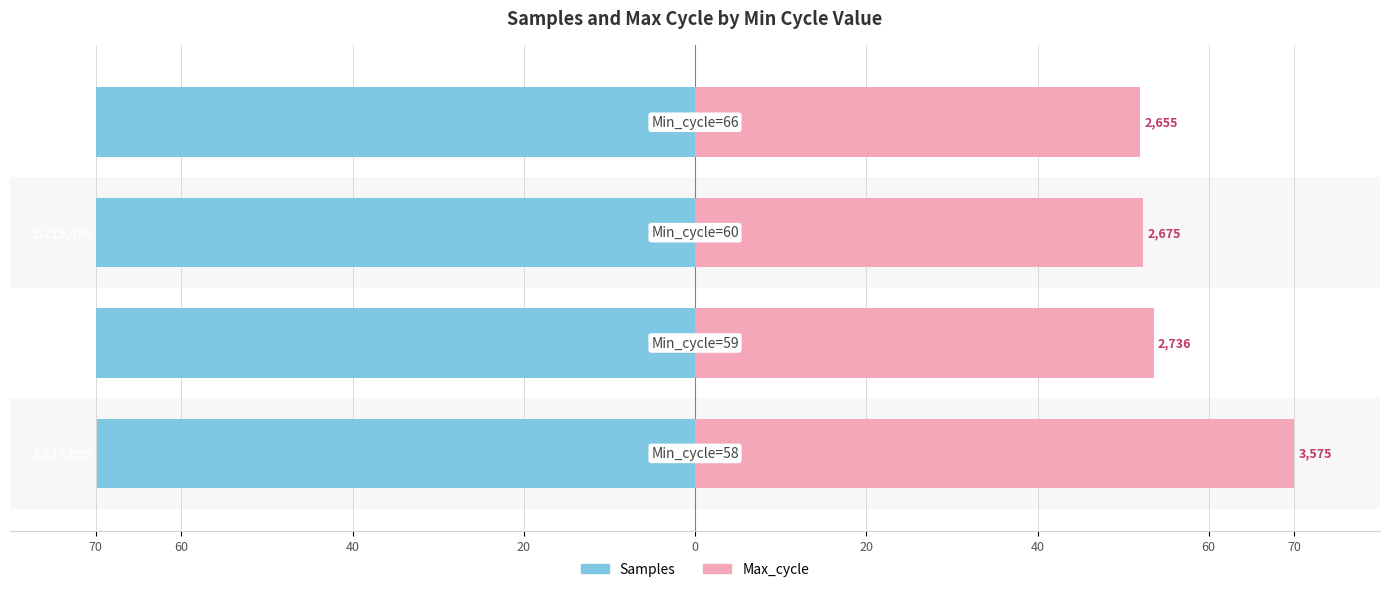

Where is Samples nearest to the value -69?

70